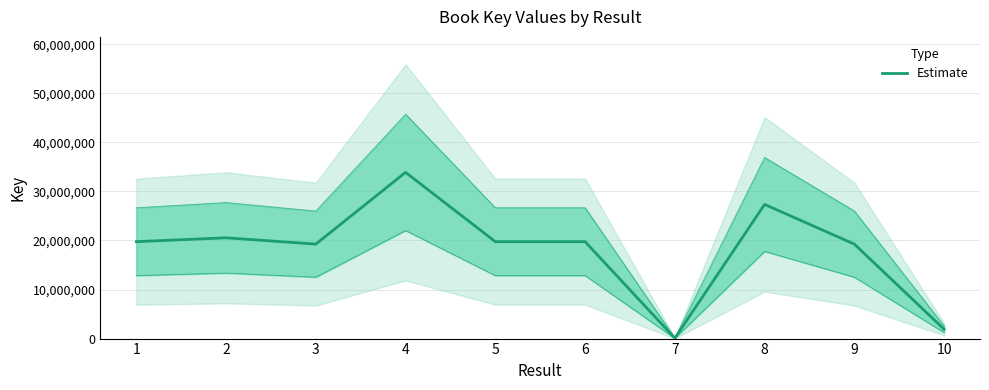

What is the average value?

18151270